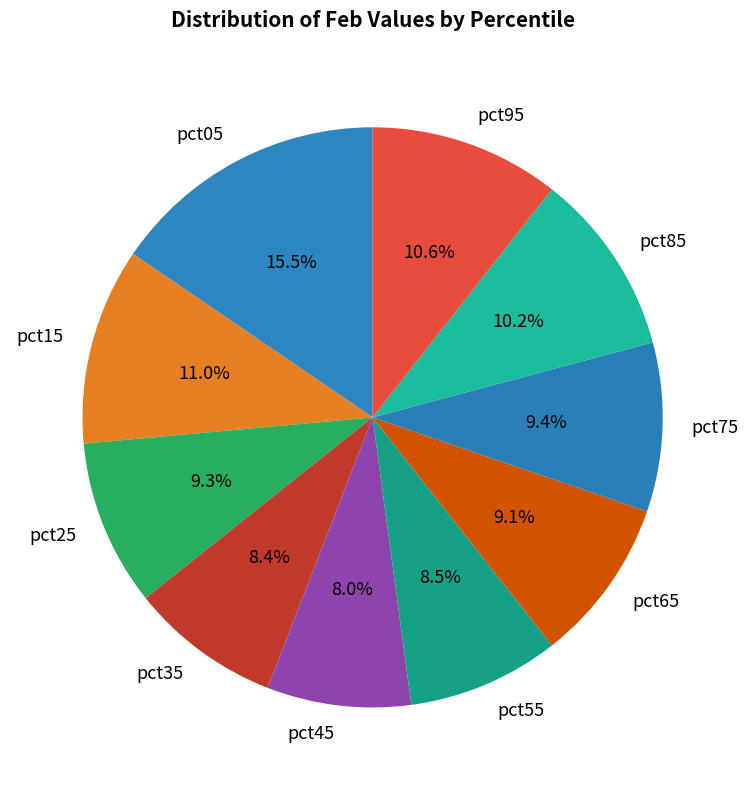

What is the ratio of the value at pct35 to the value at pct95?

0.8